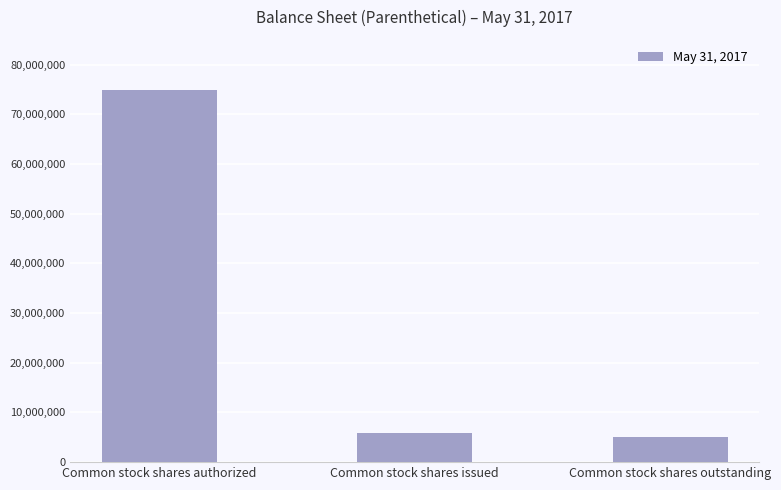

What is the label of the 3rd bar from the right?

Common stock shares authorized